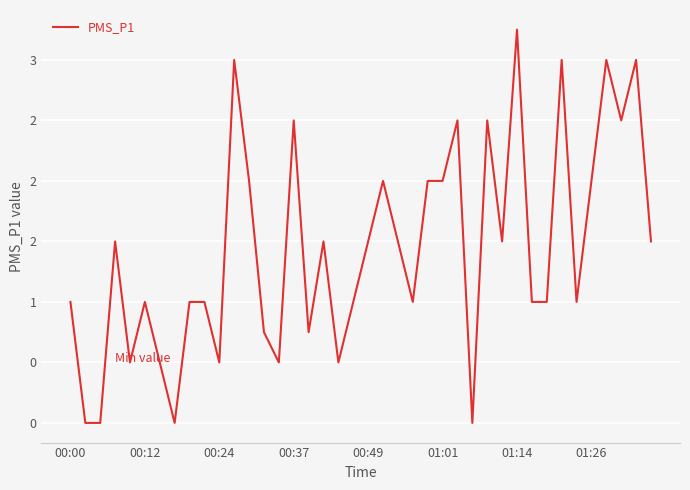

Does the chart have visible grid lines?

Yes